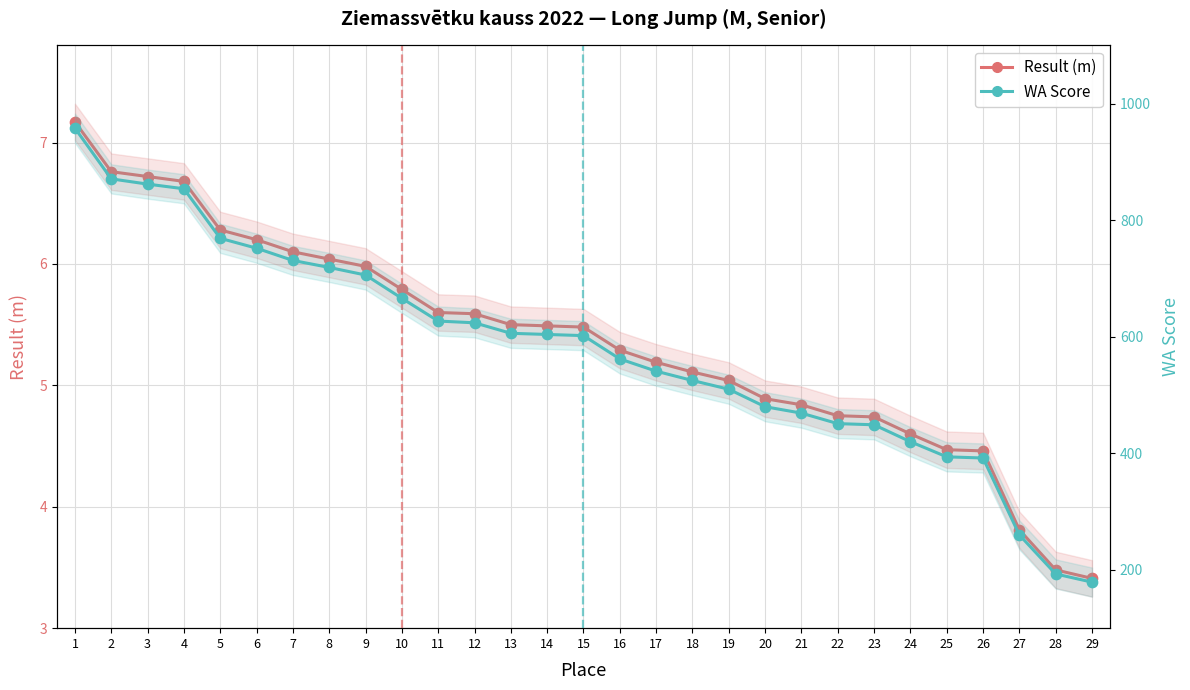

What are all the series names shown in the legend?

Result (m), WA Score